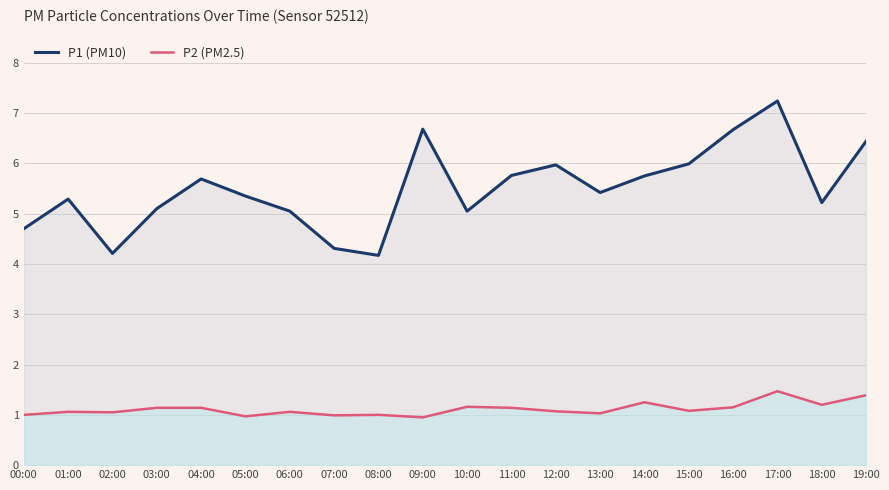

Which series has the largest range (max minus min)?

P1 (PM10)